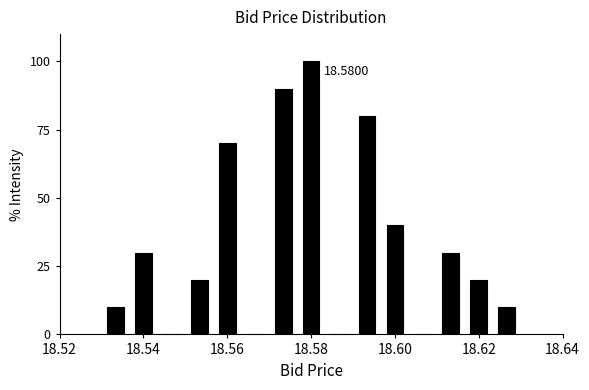

Around what value on the x-axis is the tallest bar? Give the approximate position of its centre, as read against the axis.

18.580